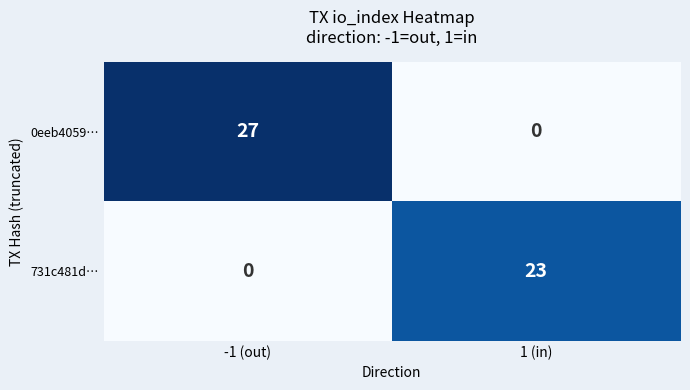

The value of 731c481d… at 1 (in) is 23. True or false?

True